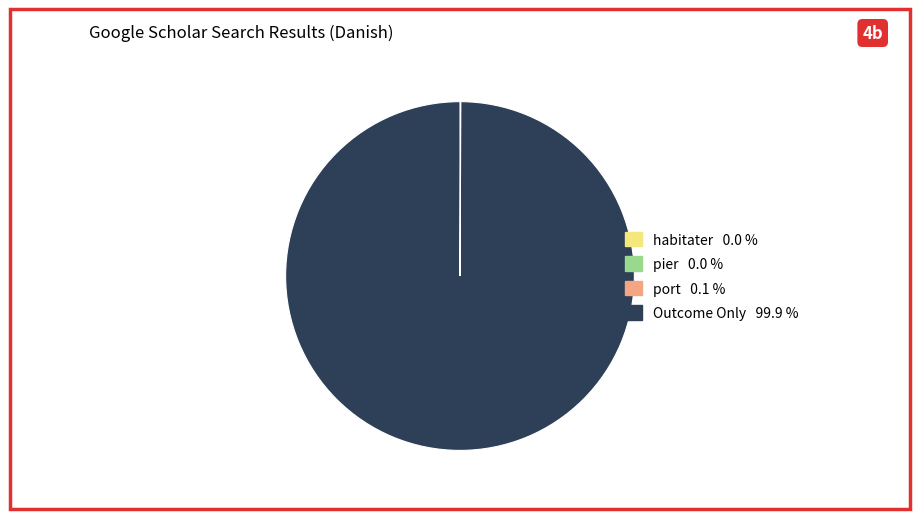

Does any single category account for the majority?

Yes